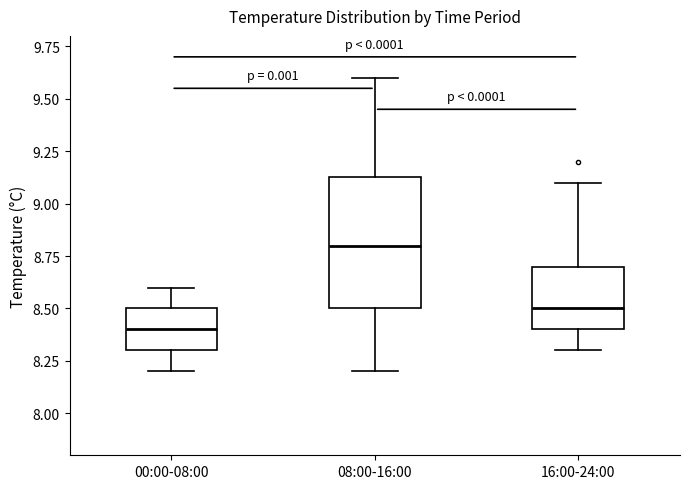

Reading left to right, transcribe this box plot: for each box, give where its median line is, the range the box spans, and where its two whiskers end, as read against the y-axis. The values are not printed on the chart, so give them approximately, as read against the axis.

00:00-08:00: median 8.40, box 8.30 to 8.50, whiskers 8.20 to 8.60
08:00-16:00: median 8.80, box 8.50 to 9.15, whiskers 8.20 to 9.60
16:00-24:00: median 8.50, box 8.40 to 8.70, whiskers 8.30 to 9.10